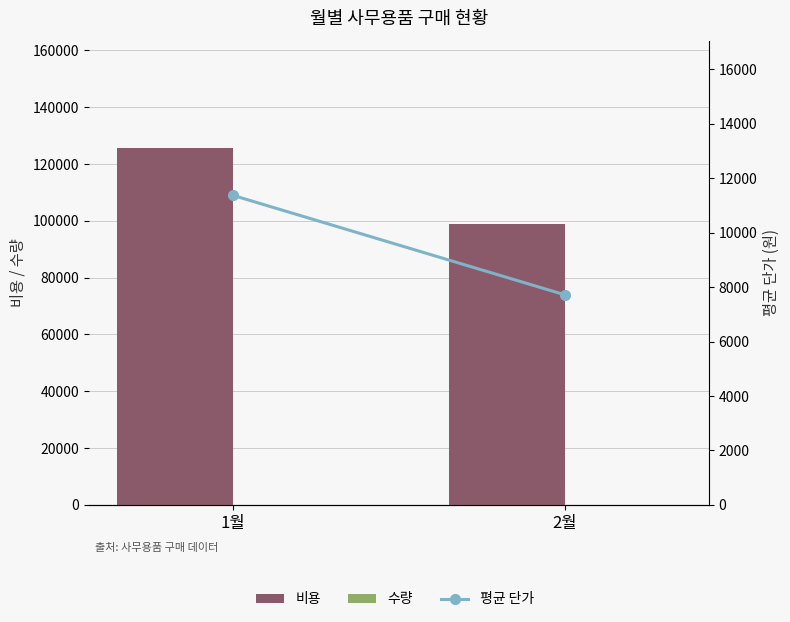

Which series has the largest total across all categories?

비용